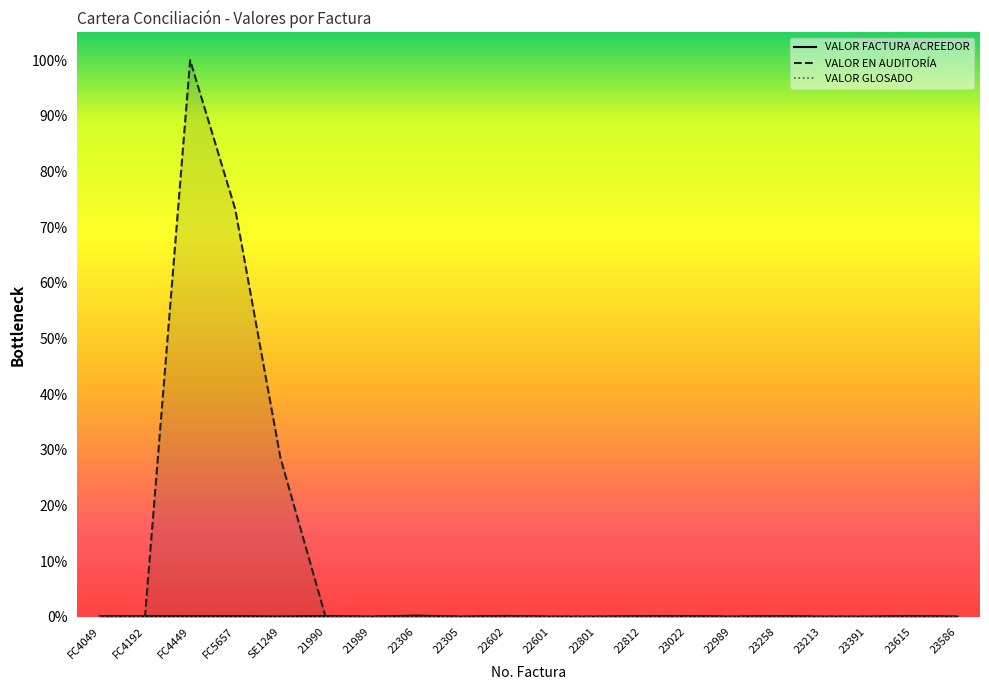

What are all the series names shown in the legend?

VALOR FACTURA ACREEDOR, VALOR EN AUDITORÍA, VALOR GLOSADO